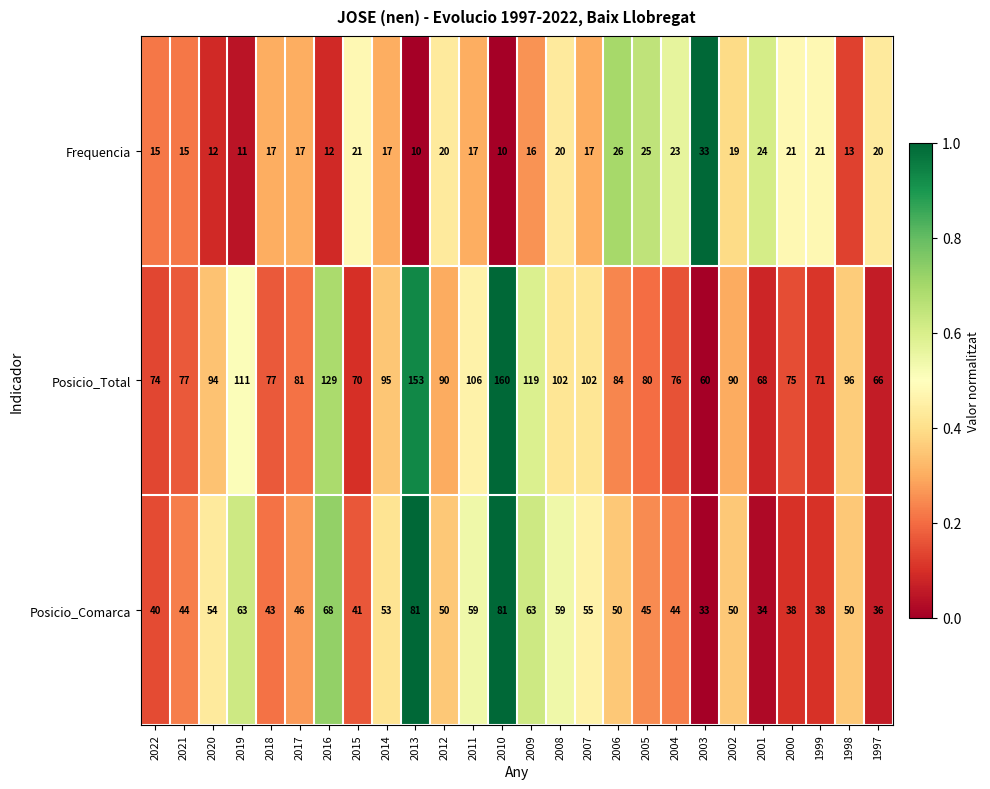

Which series has the largest total across all categories?

Posicio_Total